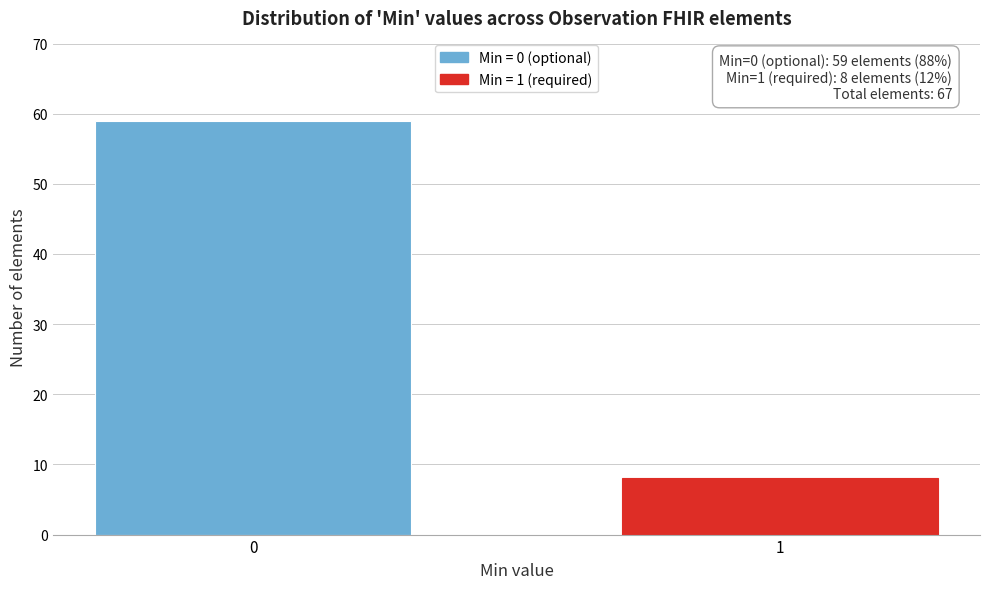

Reading left to right, transcribe all the data shown in this chart.

0=59	1=8